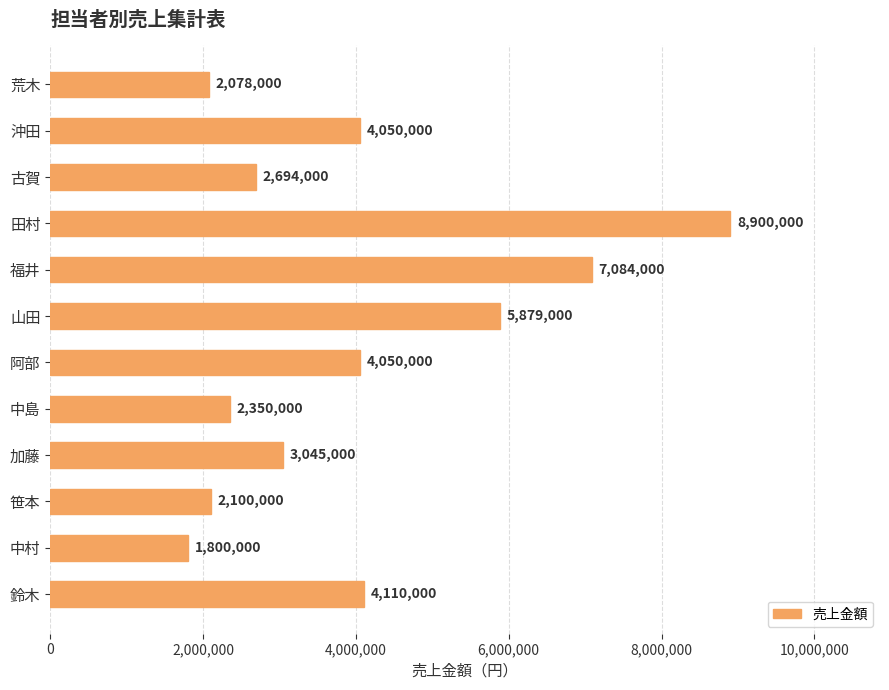

What is the value of the 10th bar from the top?

2100000